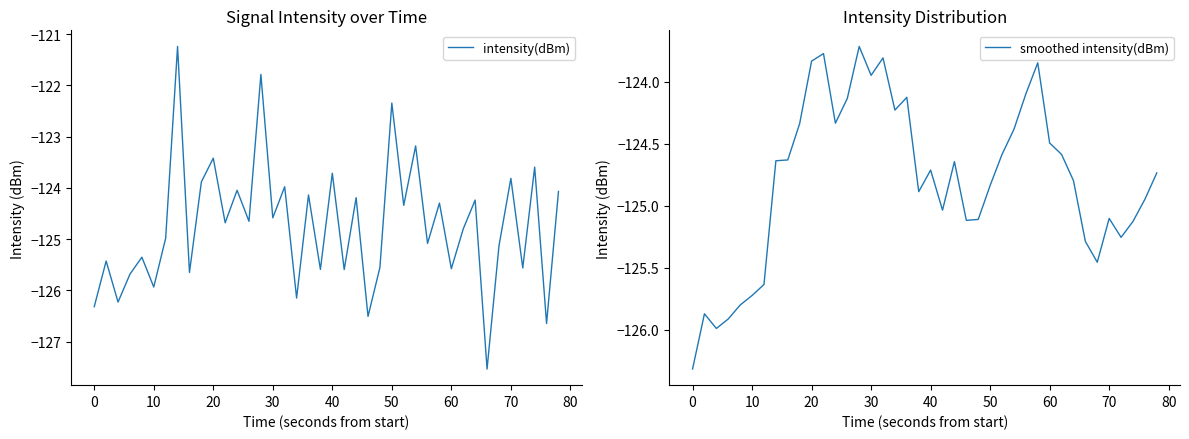

What is the difference between the maximum and minimum values in the smoothed intensity(dBm) series?

2.6